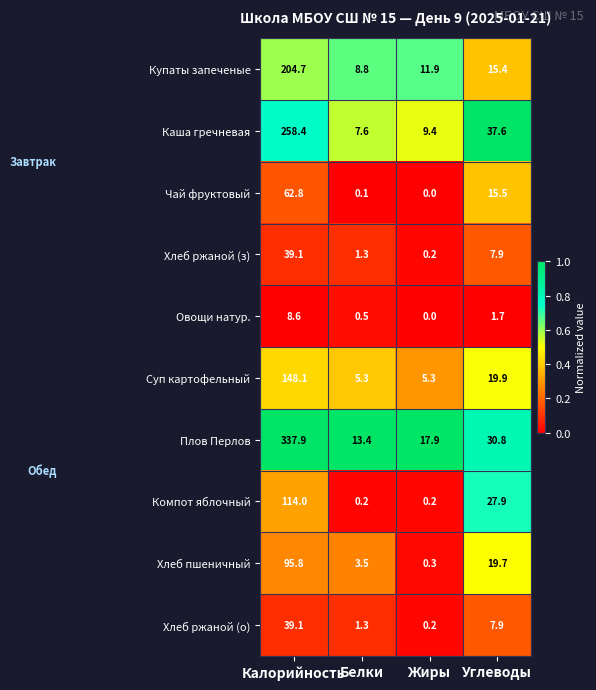

Which series has the widest spread of values?

Плов Перлов